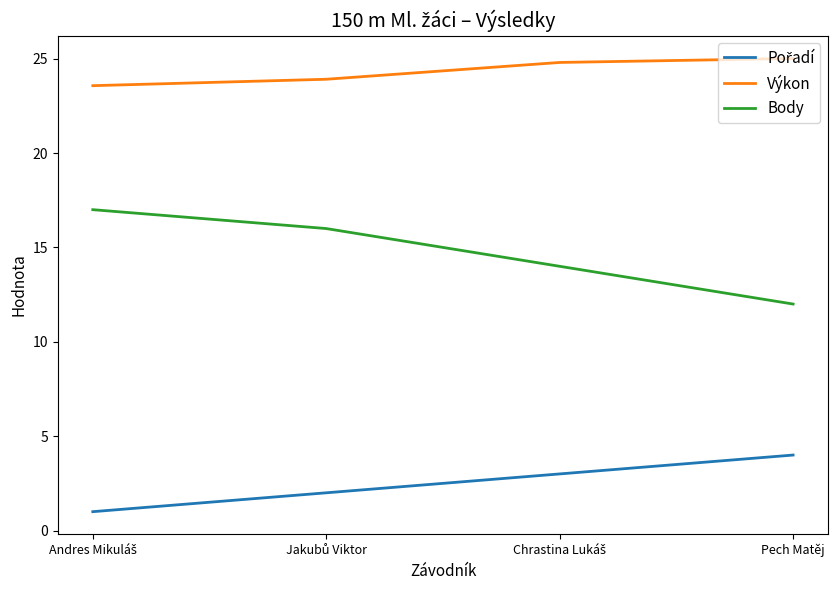

How many lines are shown in the chart?

3